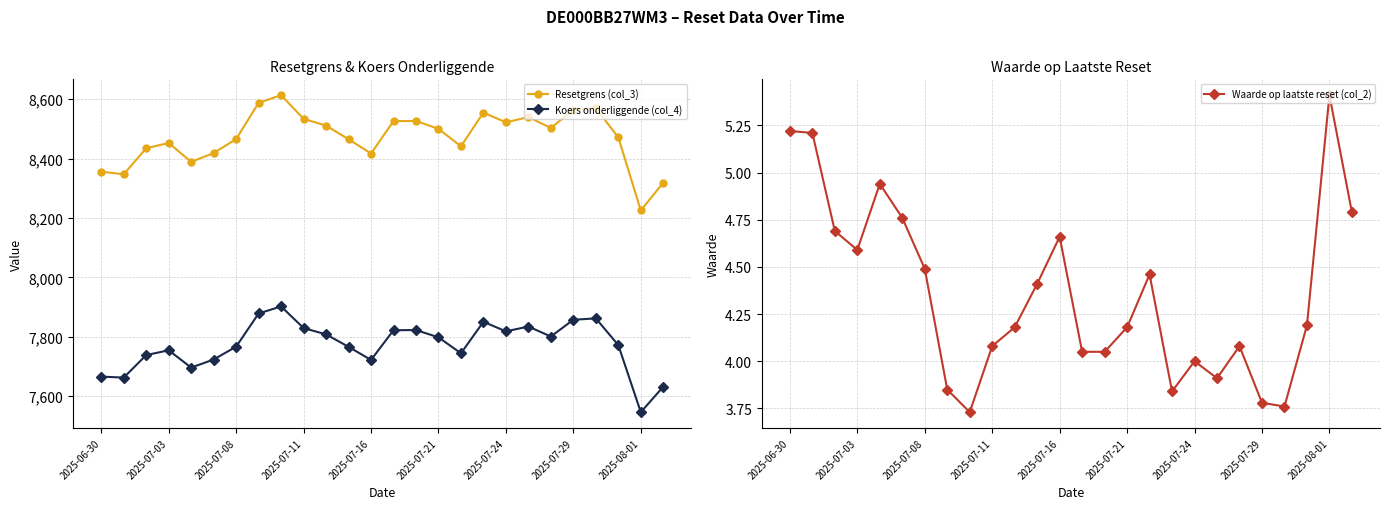

True or false: Koers onderliggende (col_4) has a value of 7818.3 at 2025-07-24.

True